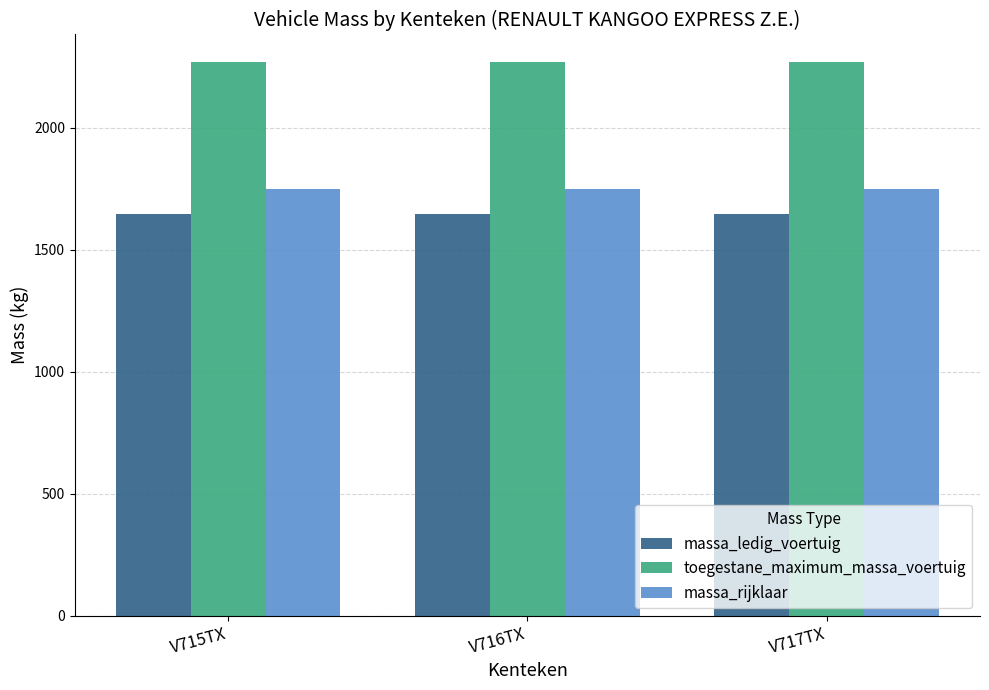

At how many categories does at least one series exceed 2196?

3